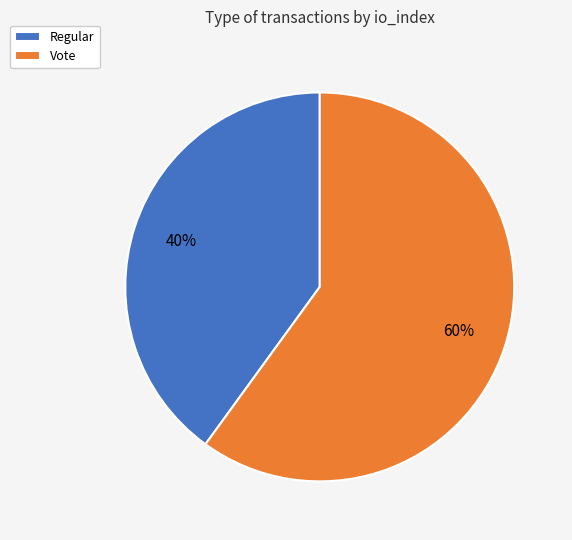

Which category has the biggest portion of the pie?

Vote